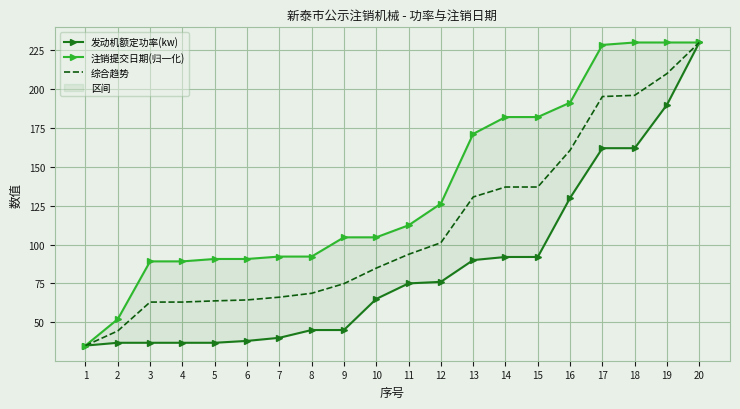

Is the value of 综合趋势 at 7 greater than the value of 发动机额定功率(kw) at 16?

No